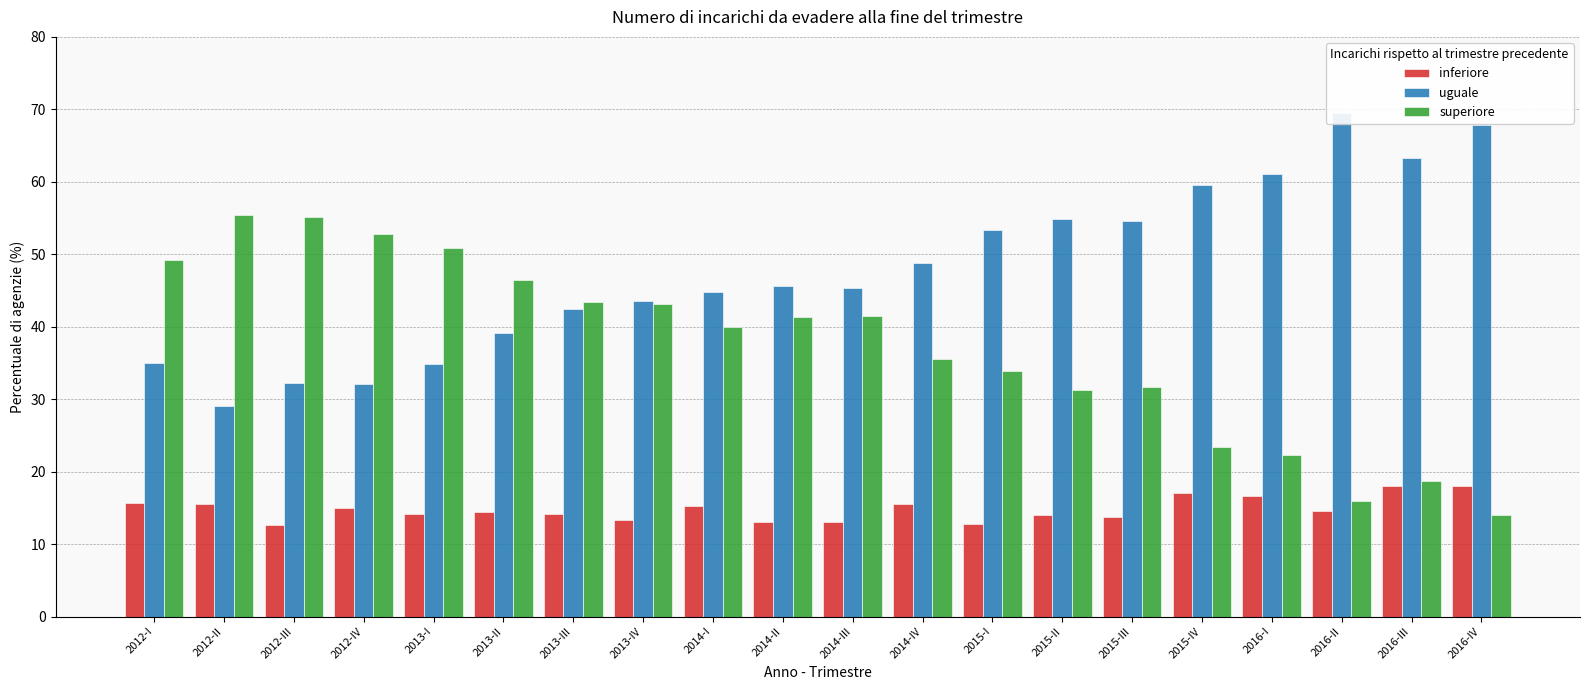

Is it true that inferiore equals 5.8 at 2012-III?

False